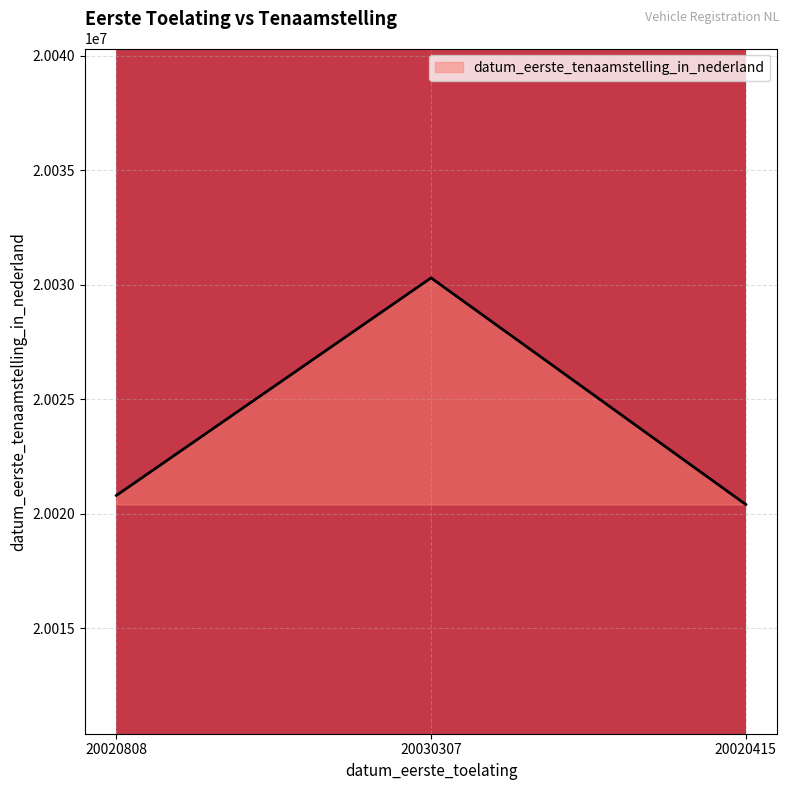

Is it true that the value at 20030307 is 4091730?

False